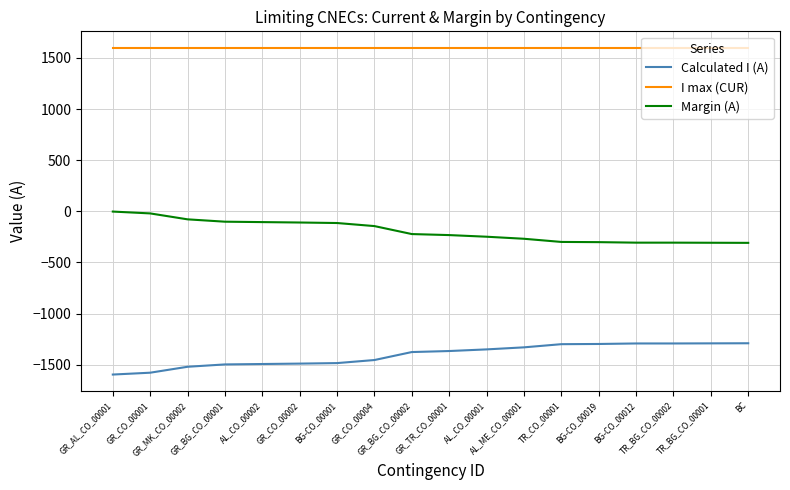

What is the minimum value for Calculated I (A)?

-1597